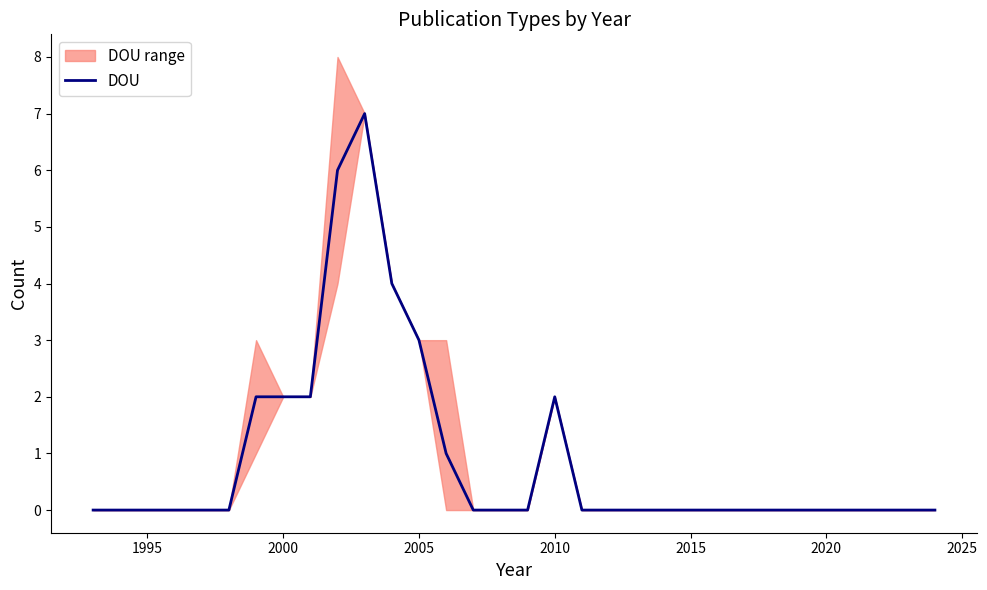

Is it true that DOU equals 5 at 2005?

False